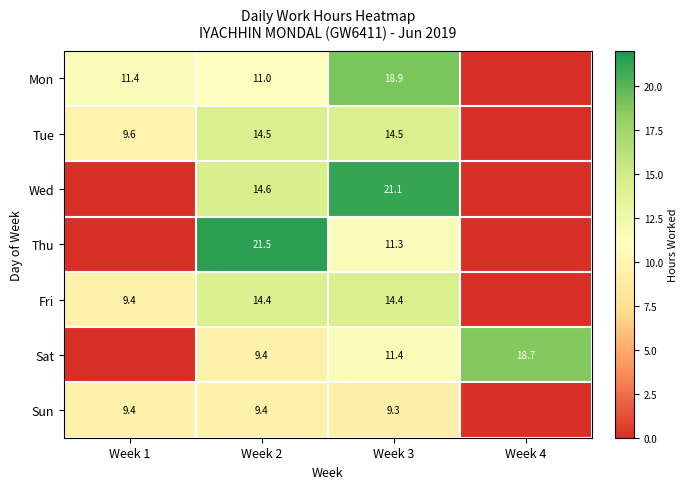

Is it true that Thu equals 13.4 at Week 2?

False